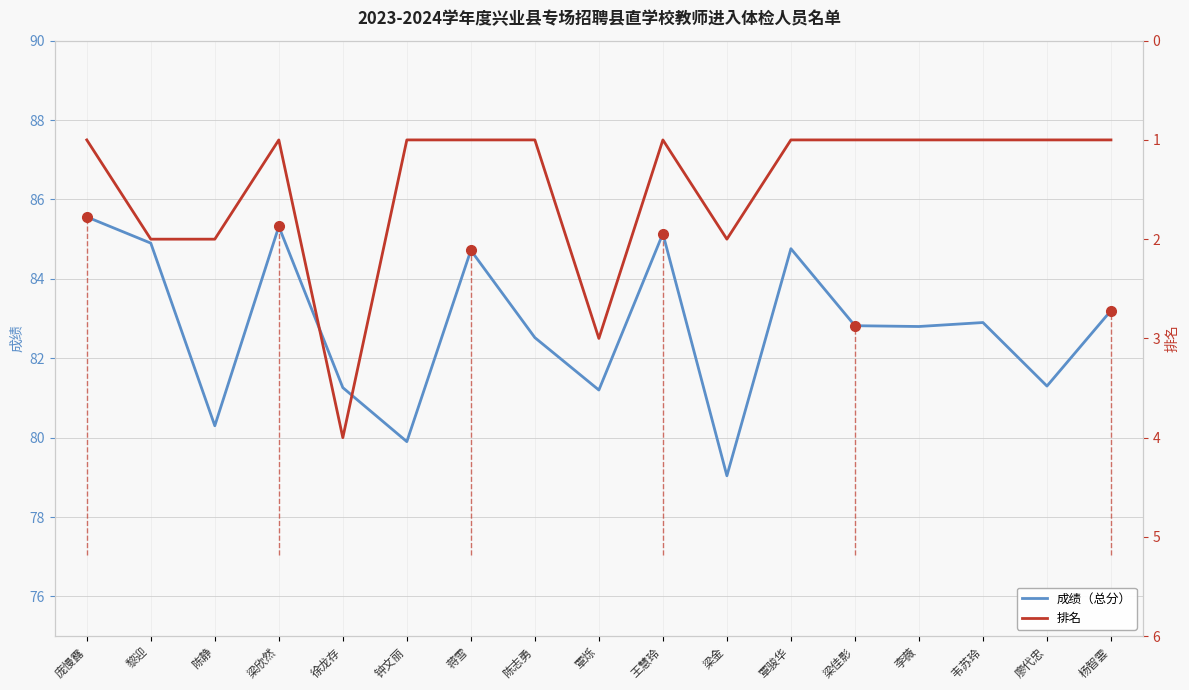

How many lines are shown in the chart?

2